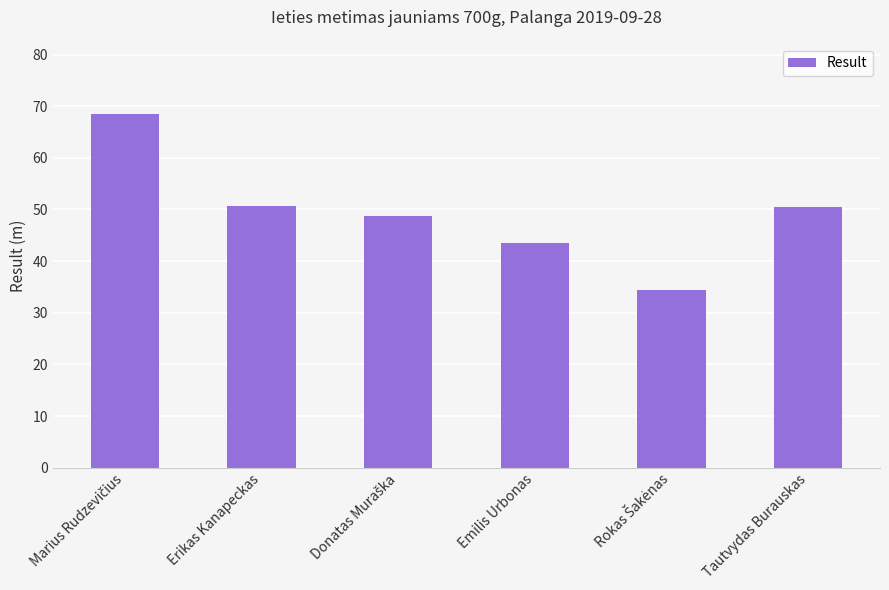

The value at Tautvydas Burauskas is 50.4. True or false?

True